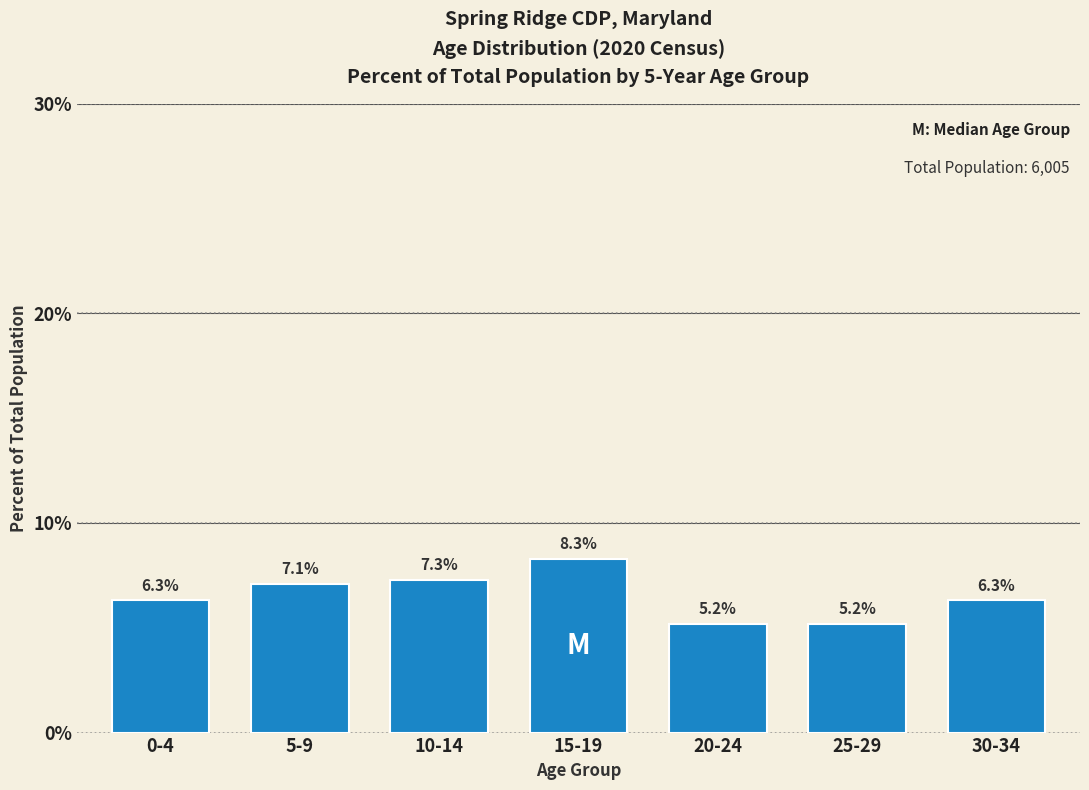

Reading left to right, what are all the values shown in this chart?

6.3	7.1	7.3	8.3	5.2	5.2	6.3